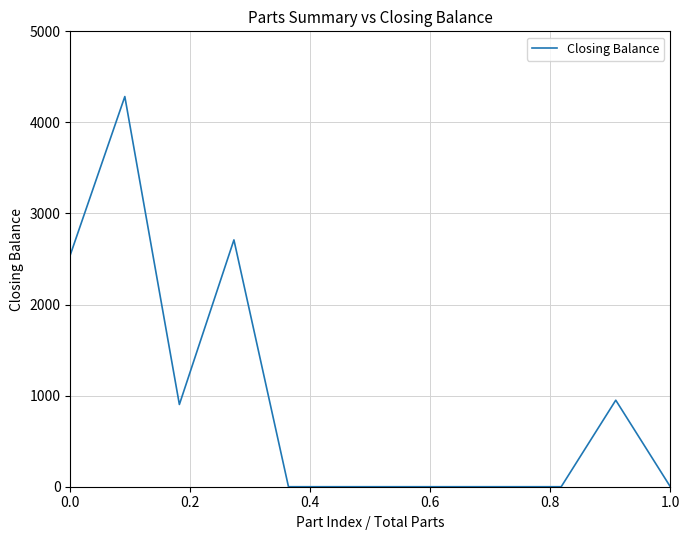

Is this an area chart (filled region under the line)?

No